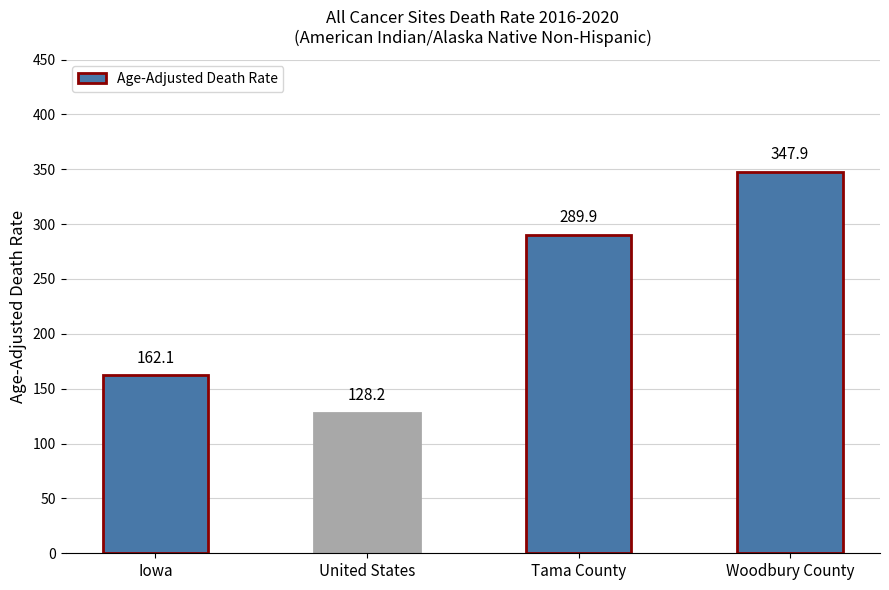

Between Woodbury County and Iowa, which is larger?

Woodbury County